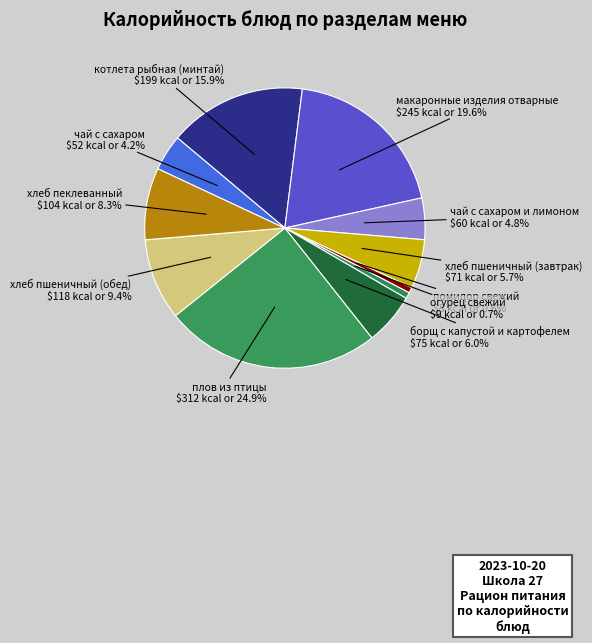

To the nearest percent, what is the difference between the чай с сахаром and макаронные изделия отварные slice percentages?

15%